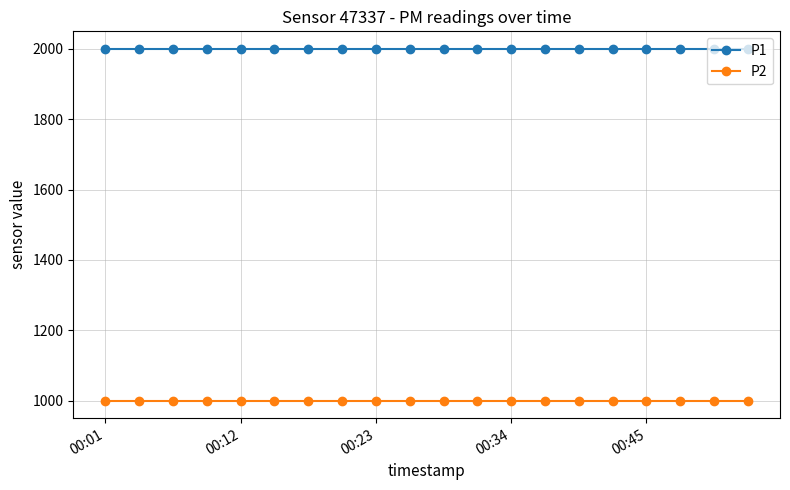

What is the minimum value shown in the chart?

999.9